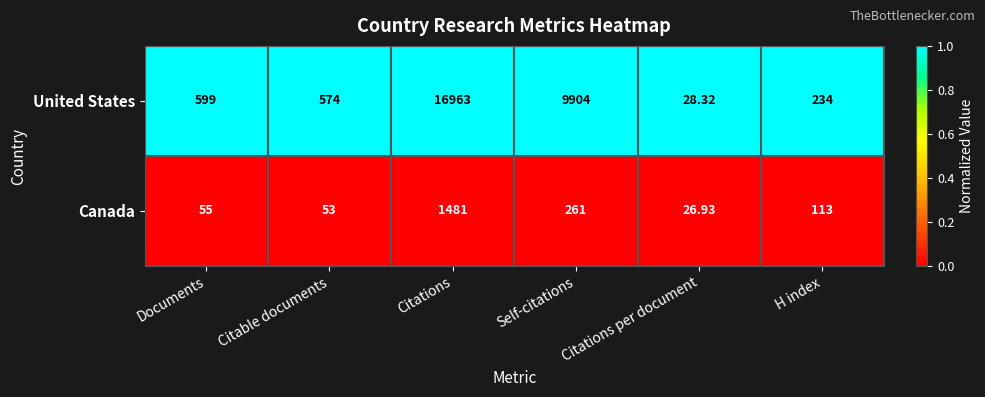

Is the value of United States at Citations greater than the value of Canada at Self-citations?

Yes